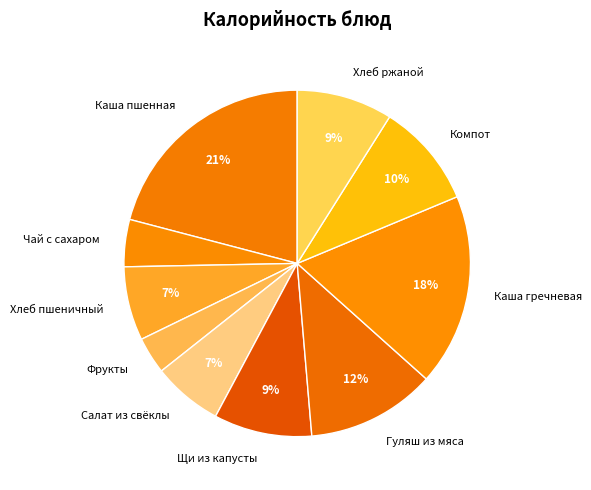

Count the number of slices in the pie.

10